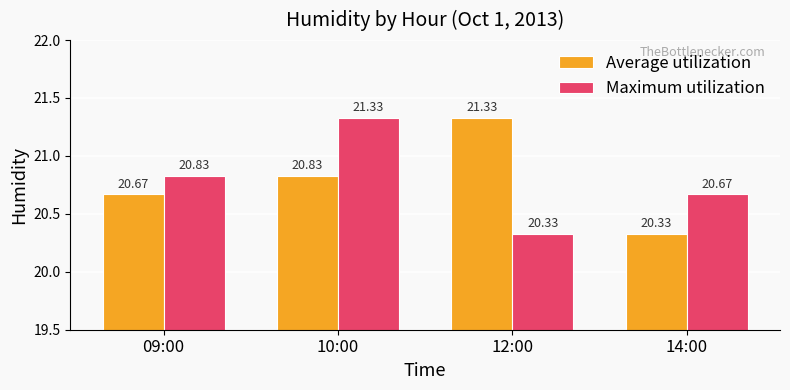

At which category is the sum across all series the highest?

10:00